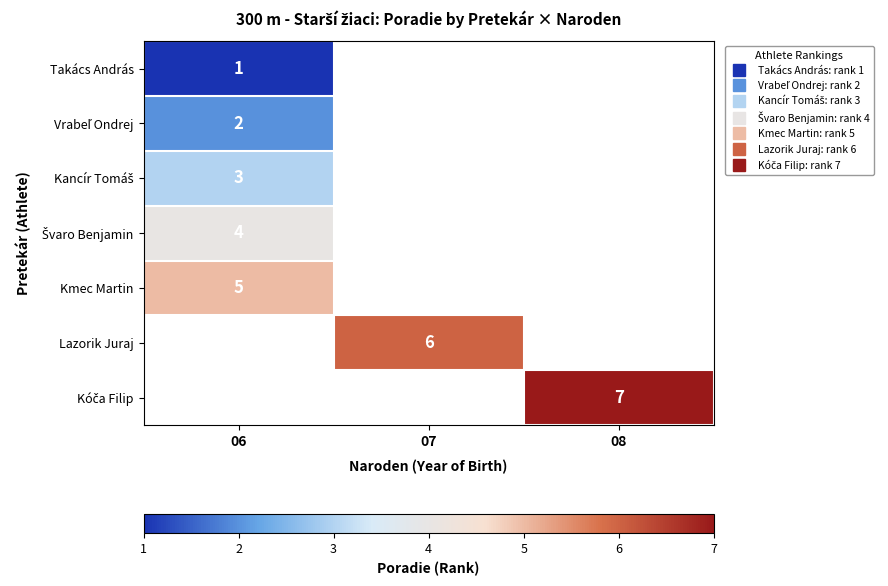

What is the smallest value displayed?

1.0